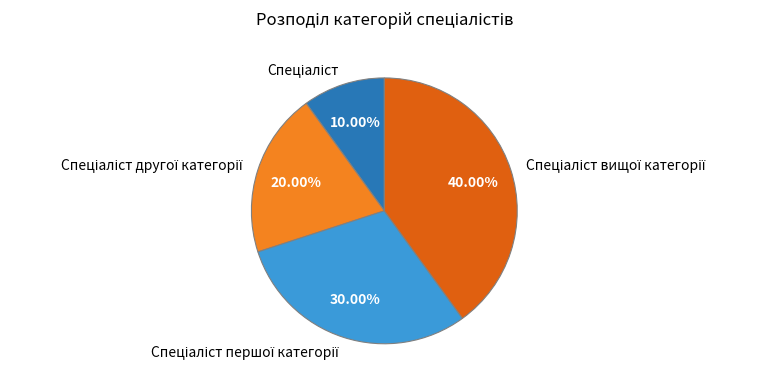

Is there any slice that represents more than half of the pie?

No